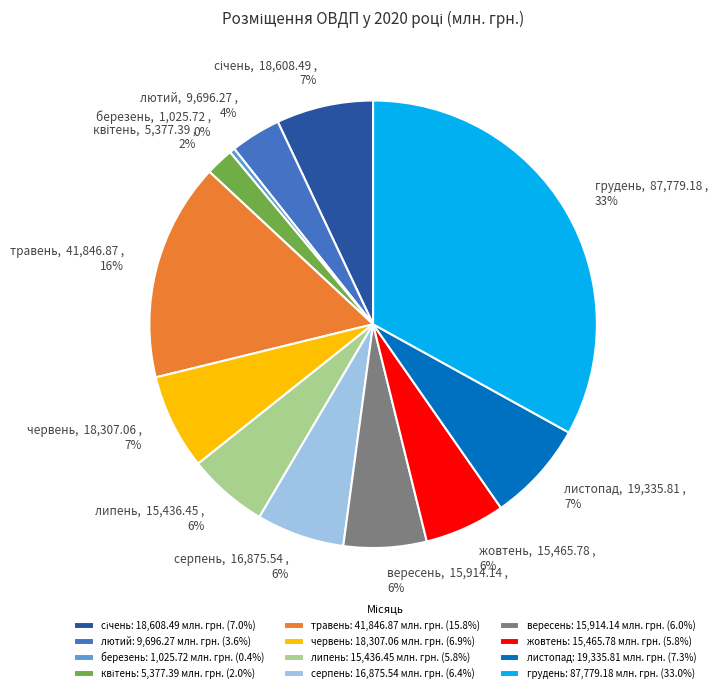

True or false: грудень, 87,779.18 , 33% accounts for 33% of the total.

True